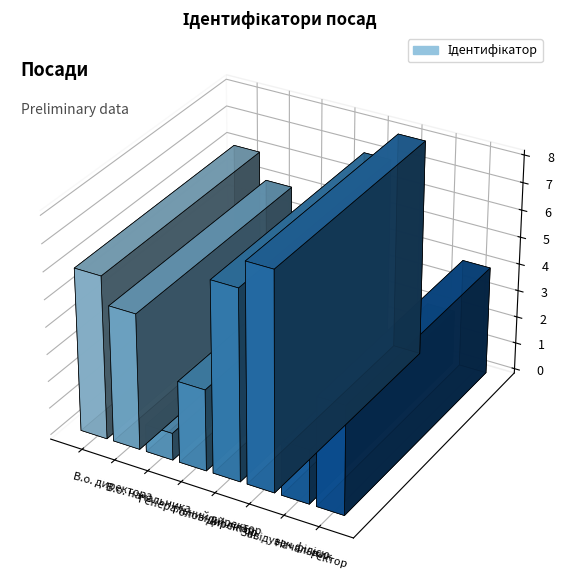

Between Головний лікар and В.о. начальника, which is larger?

В.о. начальника